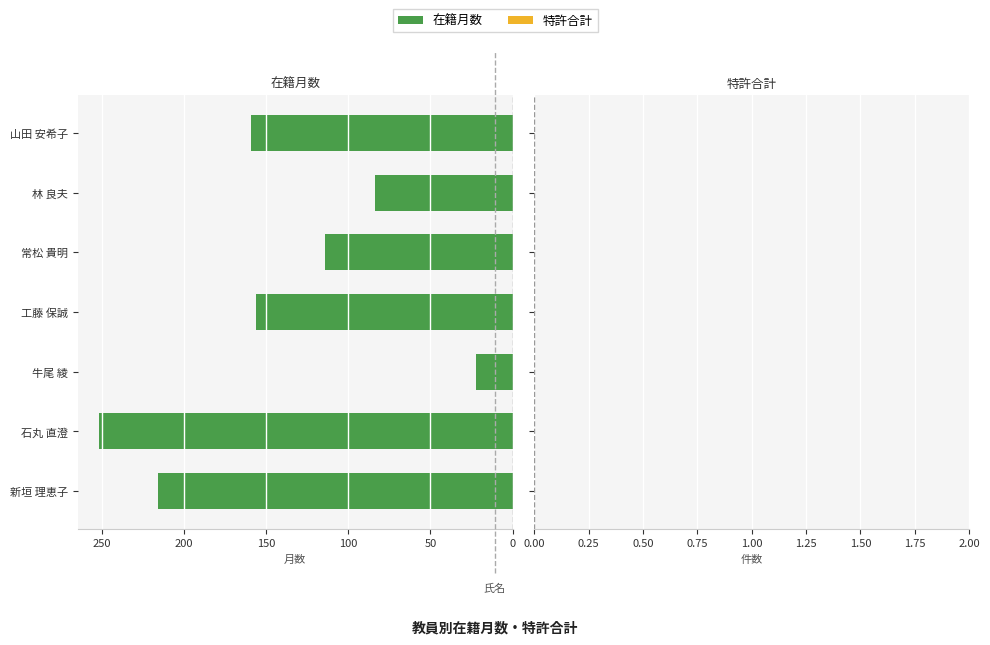

What is the difference between the values at 工藤 保誠 and 牛尾 綾?

134